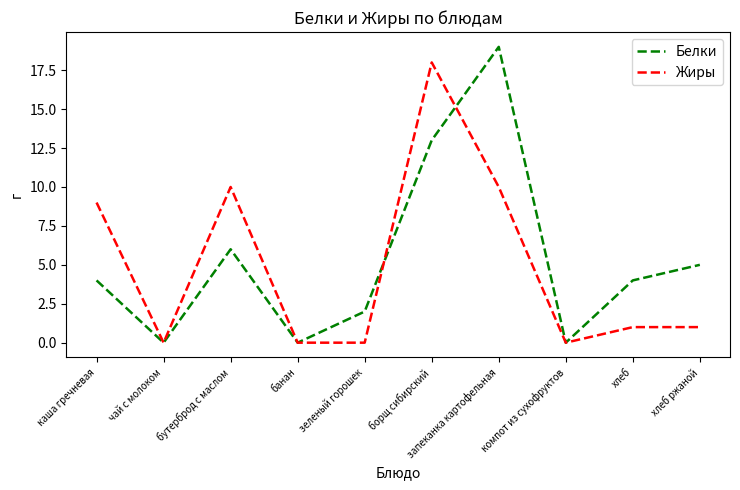

What is the greatest value displayed?

19